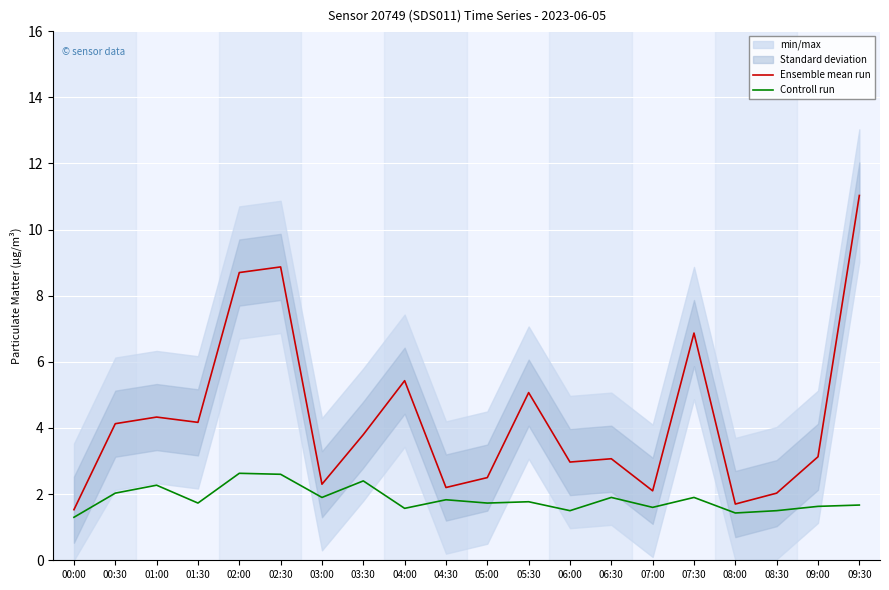

Reading left to right, list all the values displayed in this chart.

Ensemble mean run: 00:00=1.5	00:30=4.1	01:00=4.3	01:30=4.2	02:00=8.7	02:30=8.9	03:00=2.3	03:30=3.8	04:00=5.4	04:30=2.2	05:00=2.5	05:30=5.1	06:00=3.0	06:30=3.1	07:00=2.1	07:30=6.9	08:00=1.7	08:30=2.0	09:00=3.1	09:30=11.0
Controll run: 00:00=1.3	00:30=2.0	01:00=2.3	01:30=1.7	02:00=2.6	02:30=2.6	03:00=1.9	03:30=2.4	04:00=1.6	04:30=1.8	05:00=1.7	05:30=1.8	06:00=1.5	06:30=1.9	07:00=1.6	07:30=1.9	08:00=1.4	08:30=1.5	09:00=1.6	09:30=1.7